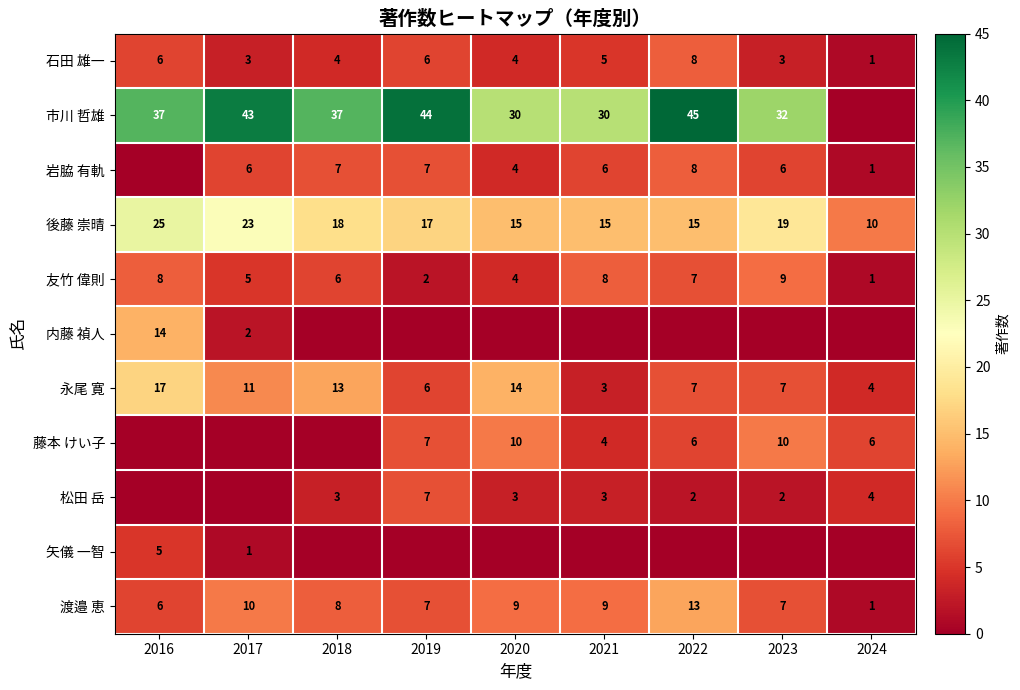

Read the 後藤 崇晴 value at 2022, to the nearest 10.

20